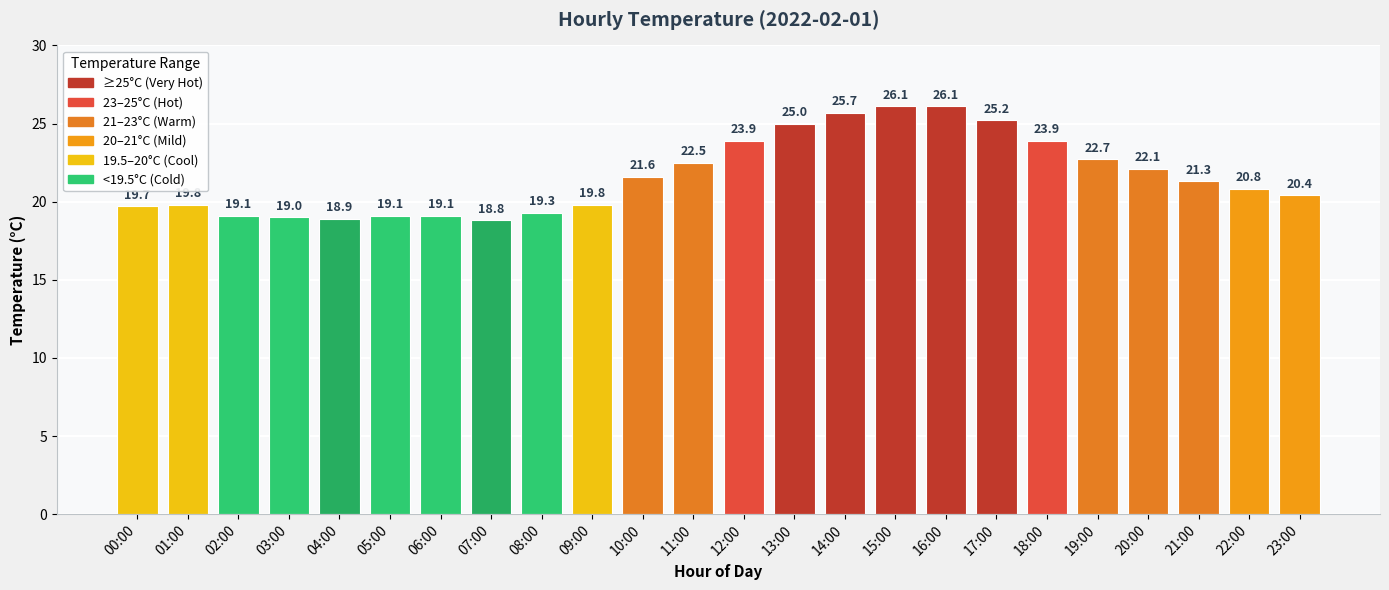

What is the minimum value shown in the chart?

18.8